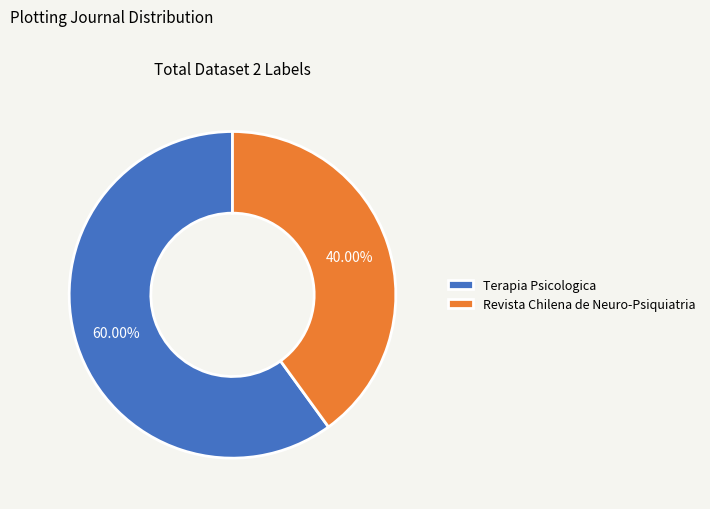

To the nearest percent, what is the difference between the largest and smallest slice percentages?

20%